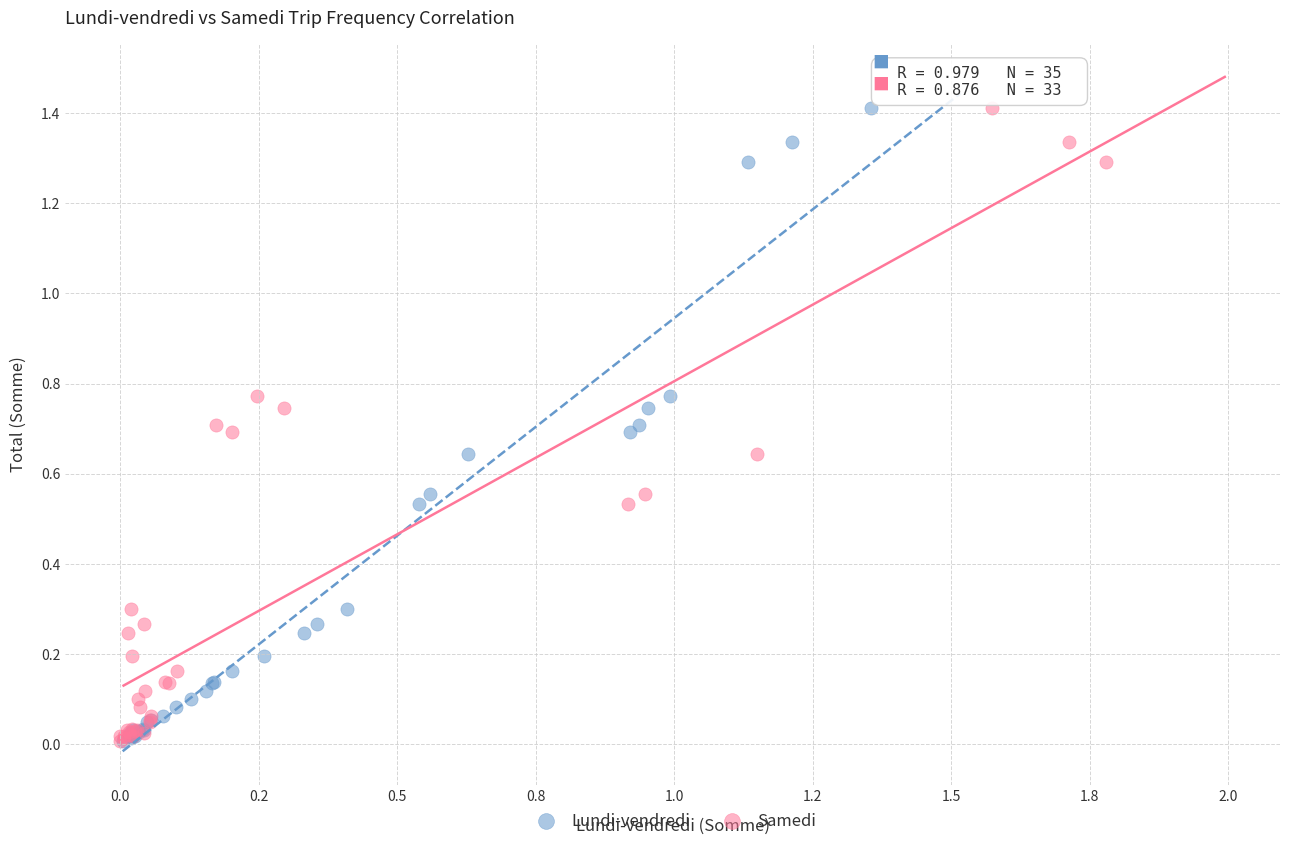

What are all the series names shown in the legend?

Lundi-vendredi, Samedi